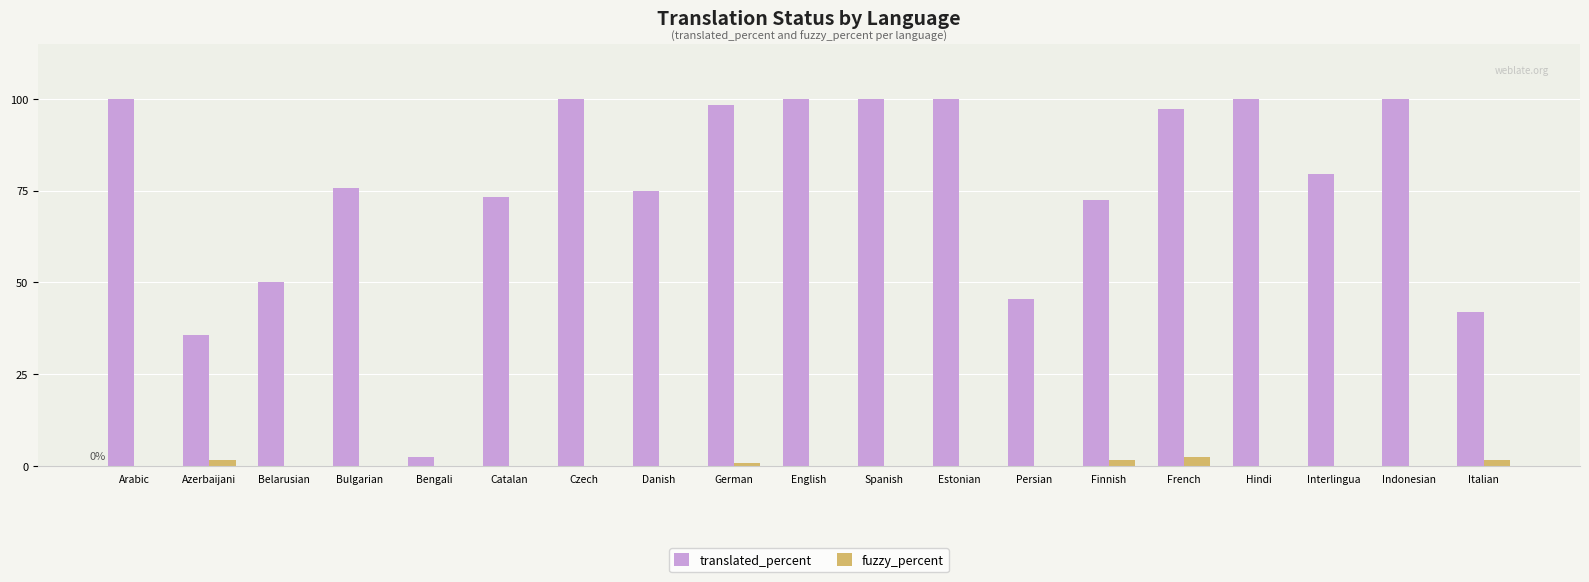

The value of translated_percent at Persian is 45.5. True or false?

True